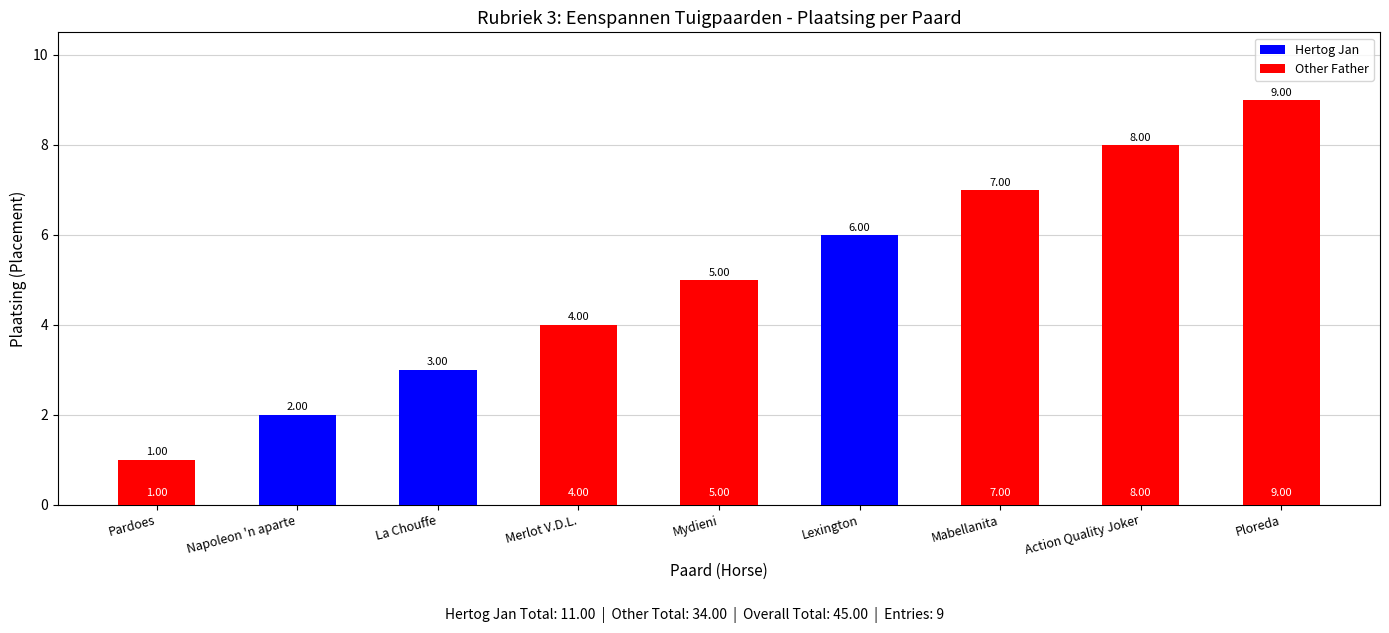

At how many categories does at least one series exceed 8?

1